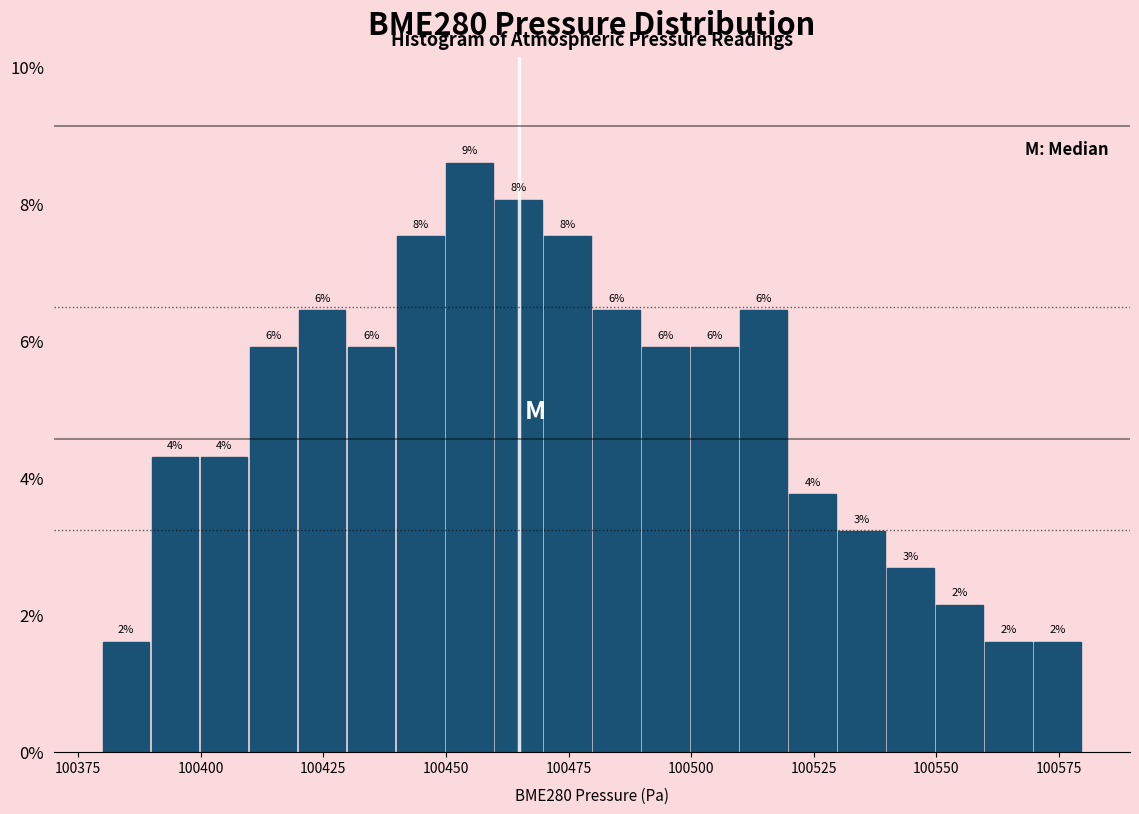

Read against the x-axis, roughly where is the centre of the tallest bar?

100455